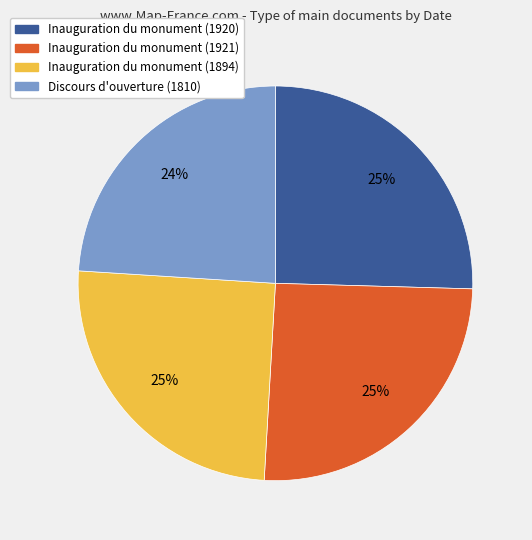

True or false: Inauguration du monument (1920) accounts for 40% of the total.

False